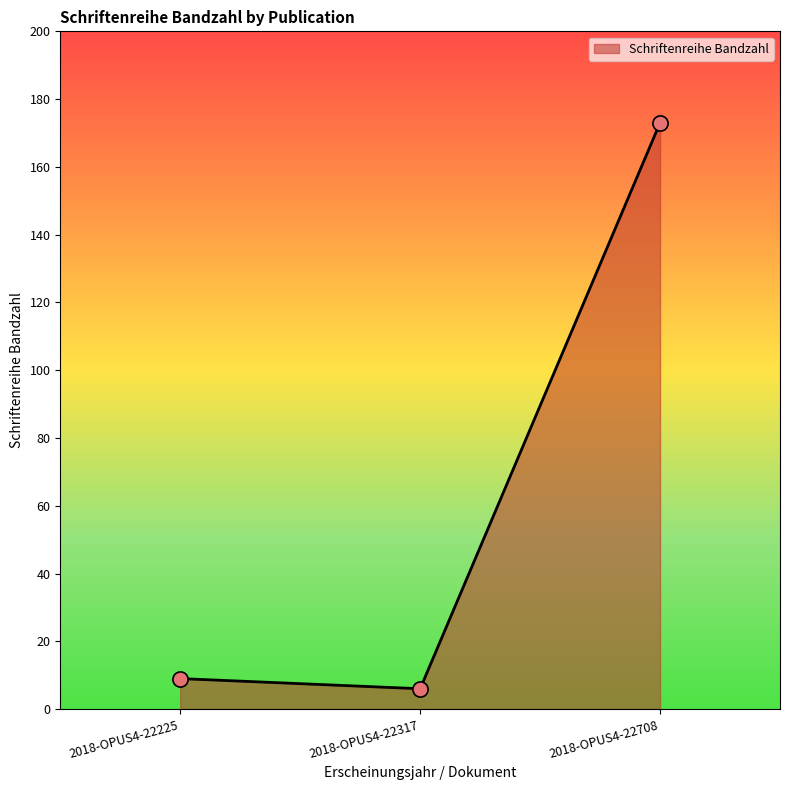

Between 2018-OPUS4-22317 and 2018-OPUS4-22708, which is larger?

2018-OPUS4-22708